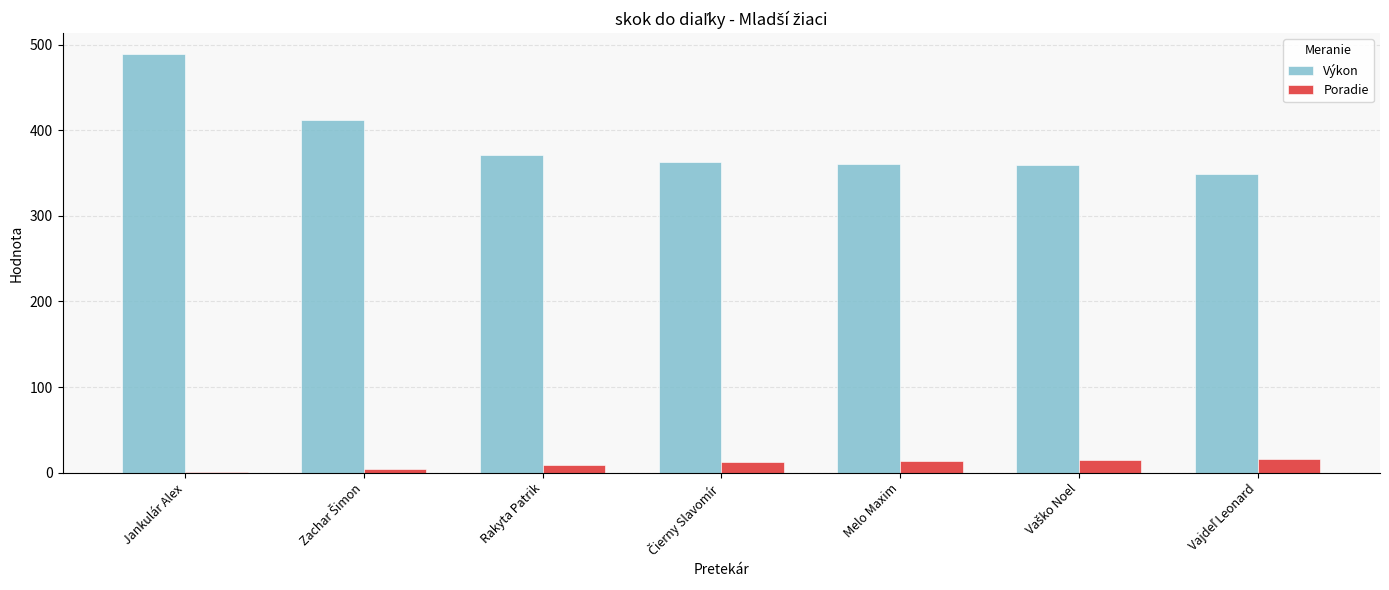

Which series has the largest total across all categories?

Výkon